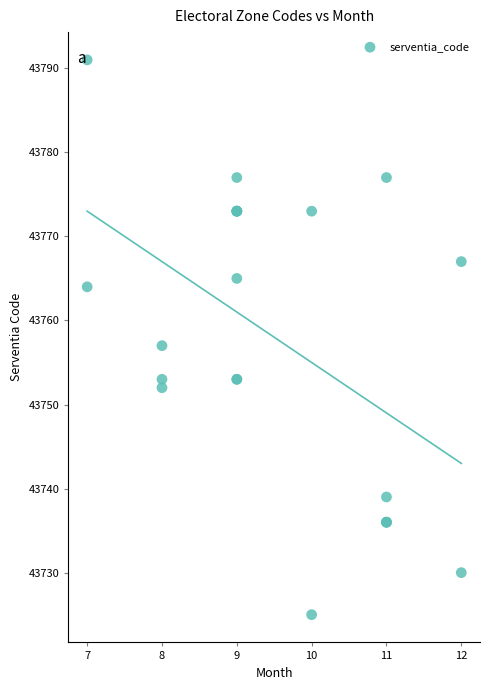

What Y value in the scatter plot is closest to 43758?

43757